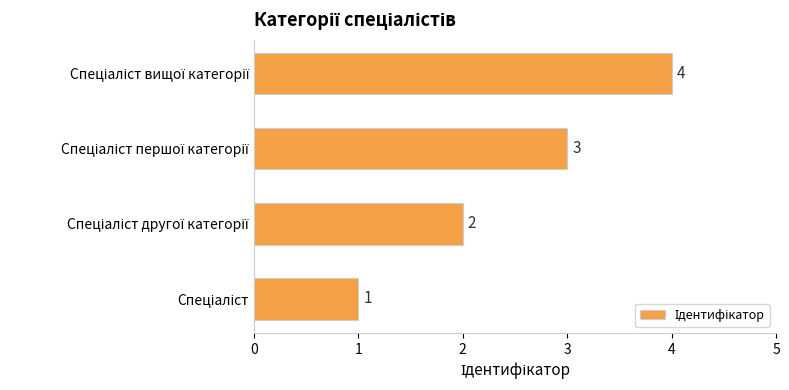

How many series are shown in this chart?

1